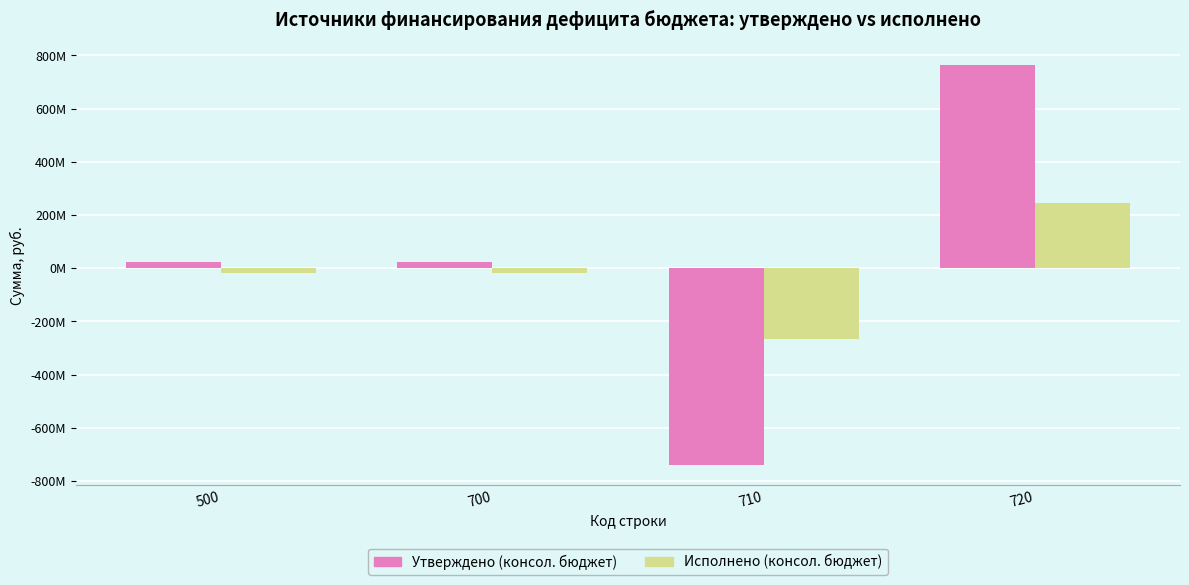

Rank the categories by Исполнено (консол. бюджет) value from lowest to highest.

710, 500, 700, 720